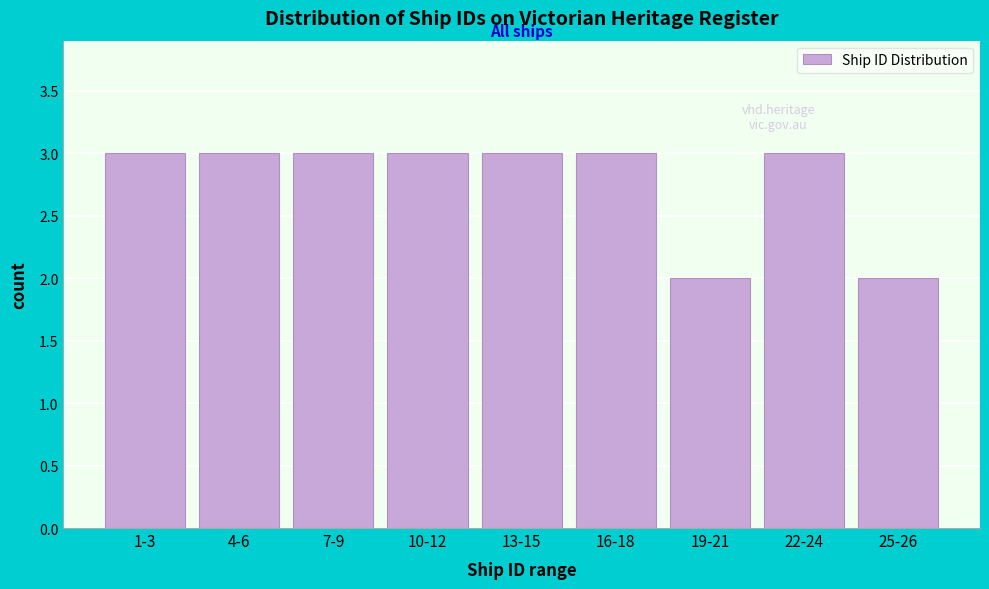

Reading left to right, transcribe all the data shown in this chart.

3	3	3	3	3	3	2	3	2